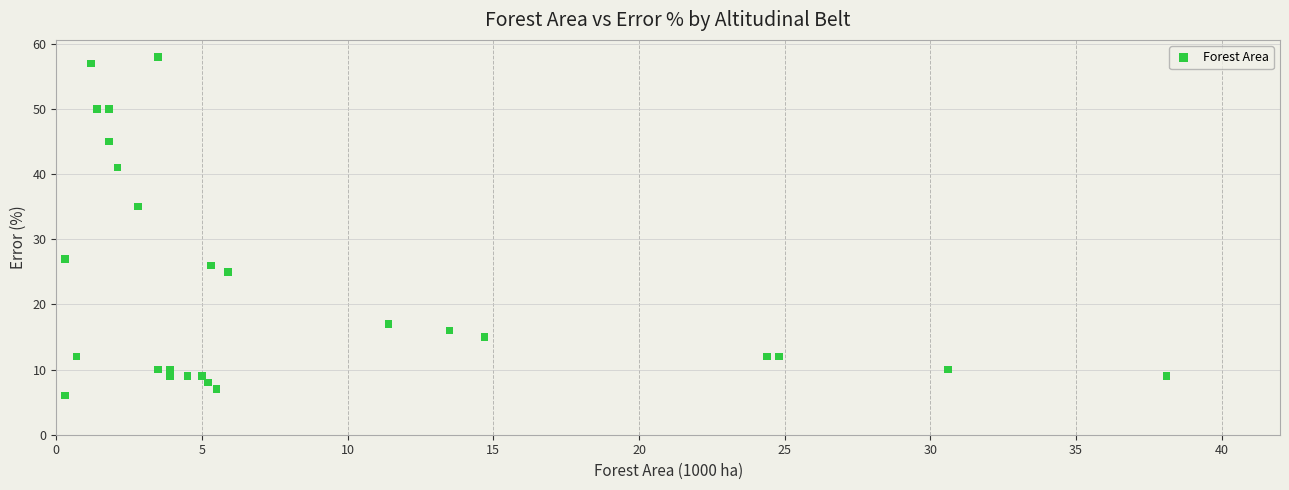

What Y value in the scatter plot is closest to 32?

35